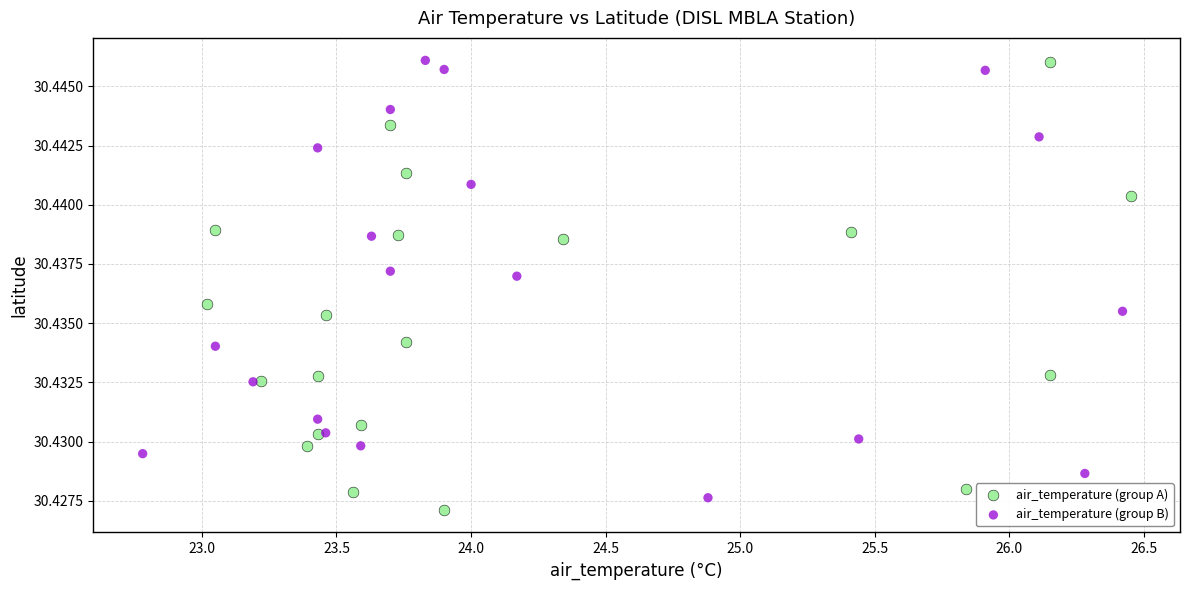

What are all the series names shown in the legend?

air_temperature (group A), air_temperature (group B)